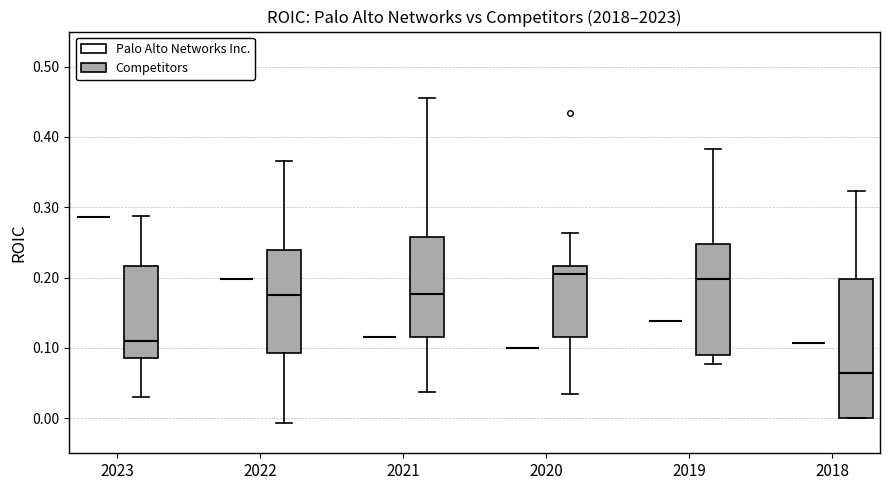

Where does the upper whisker of the box for 2021 (Competitors) end on the y-axis? The values are not printed on the chart, so give them approximately, as read against the axis.

0.46